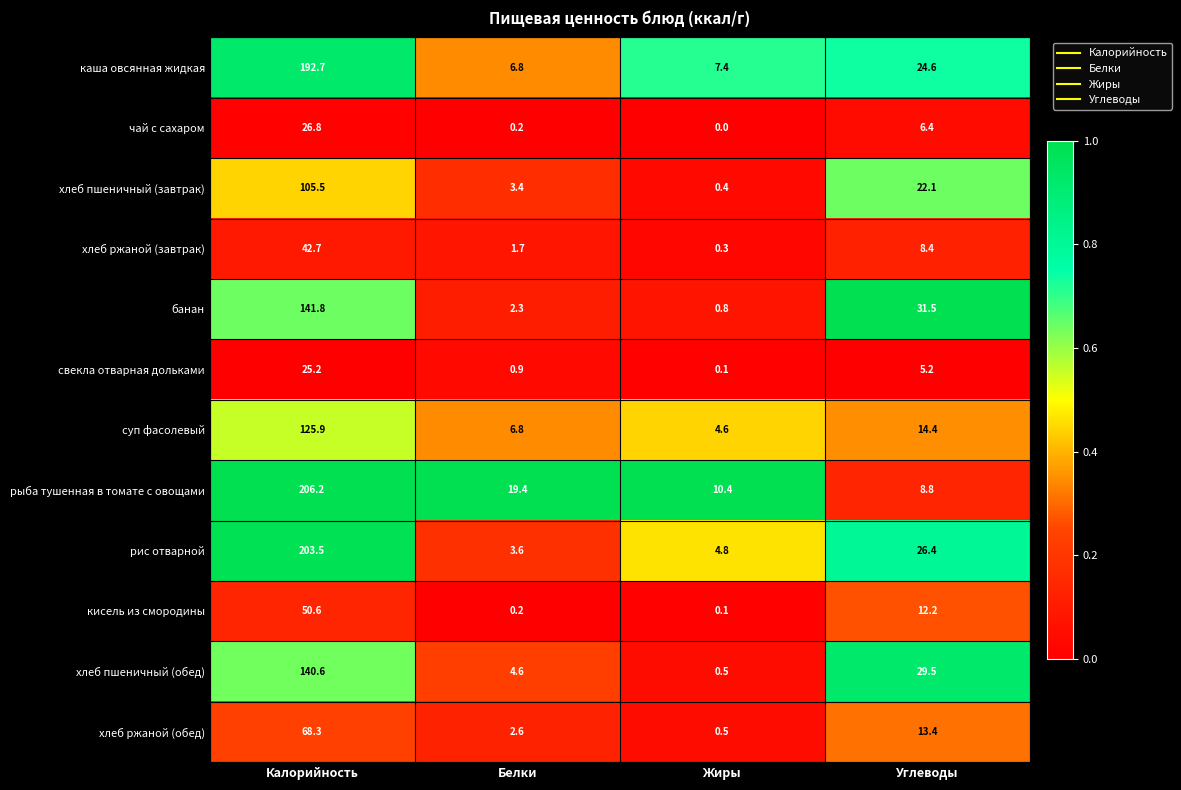

What is the difference between the highest and lowest values at Калорийность?

181.0